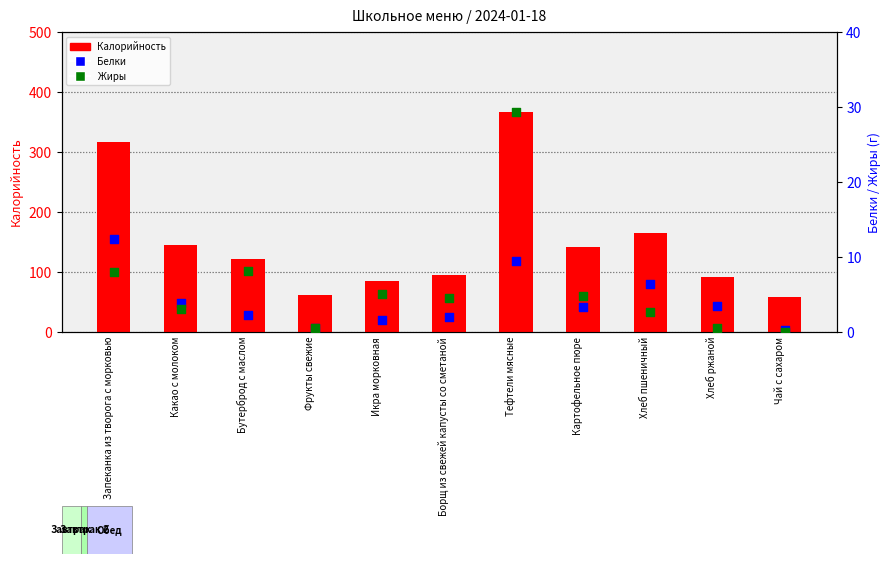

Is the value of Калорийность at Чай с сахаром greater than the value of Жиры at Тефтели мясные?

Yes